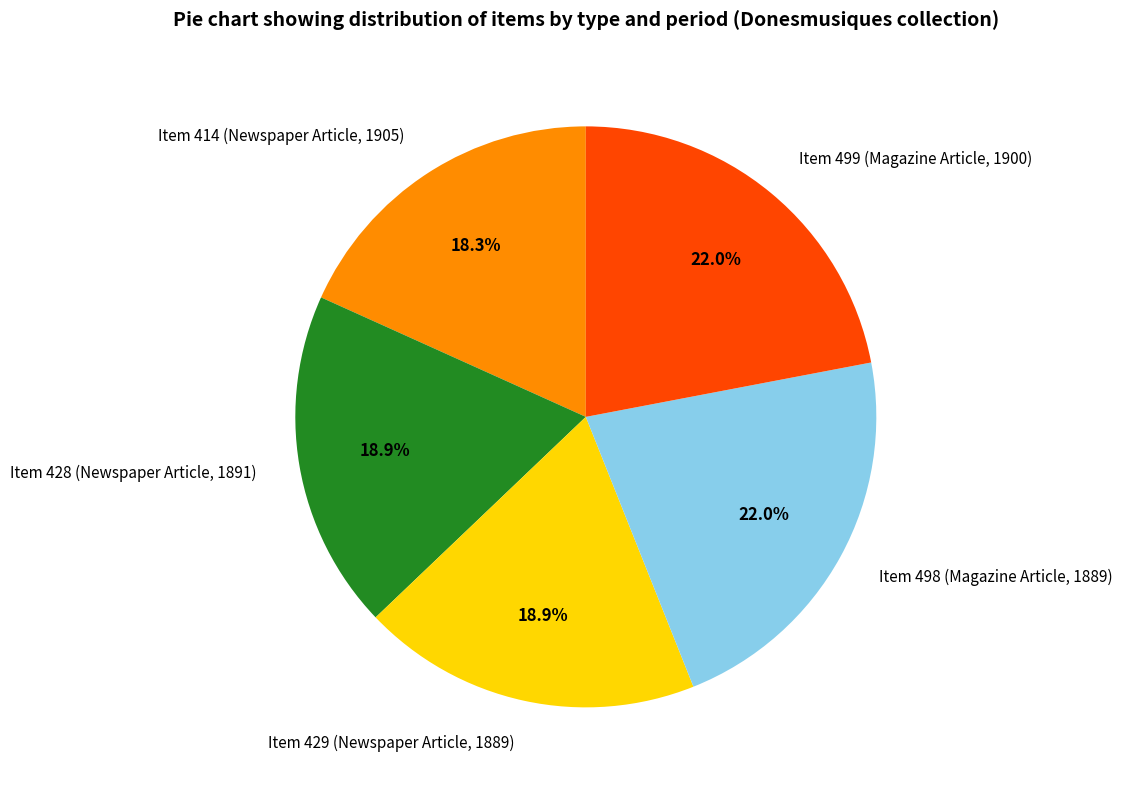

What portion of the pie excludes Item 428 (Newspaper Article, 1891)?

81.1%